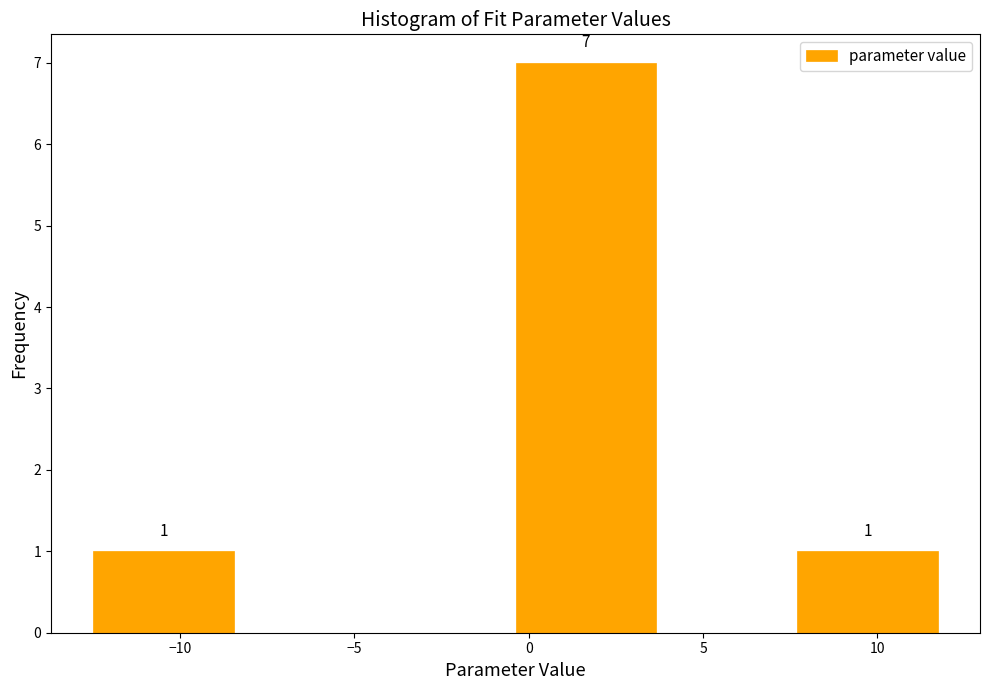

Over which range of the x-axis is the bar tallest?

-0.5 to 3.5